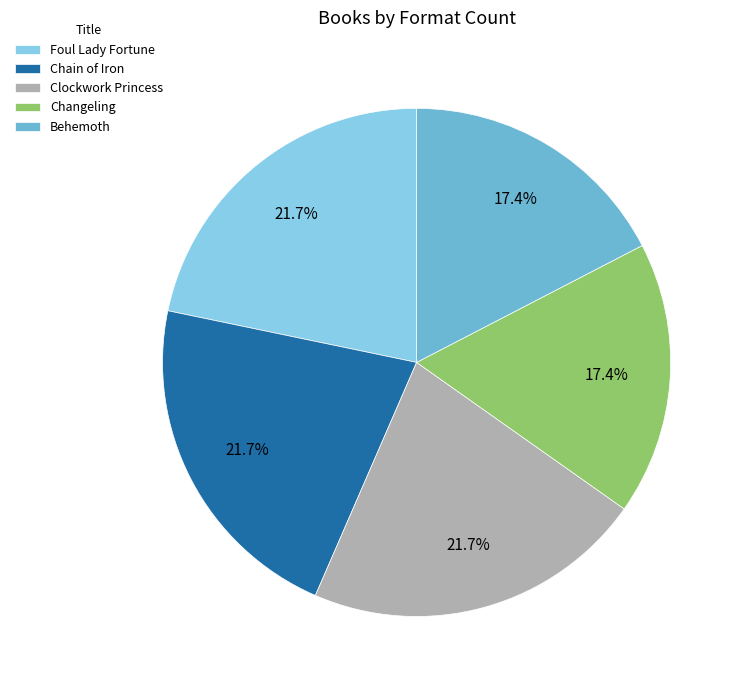

To the nearest percent, what is the combined percentage of Changeling and Clockwork Princess?

39%